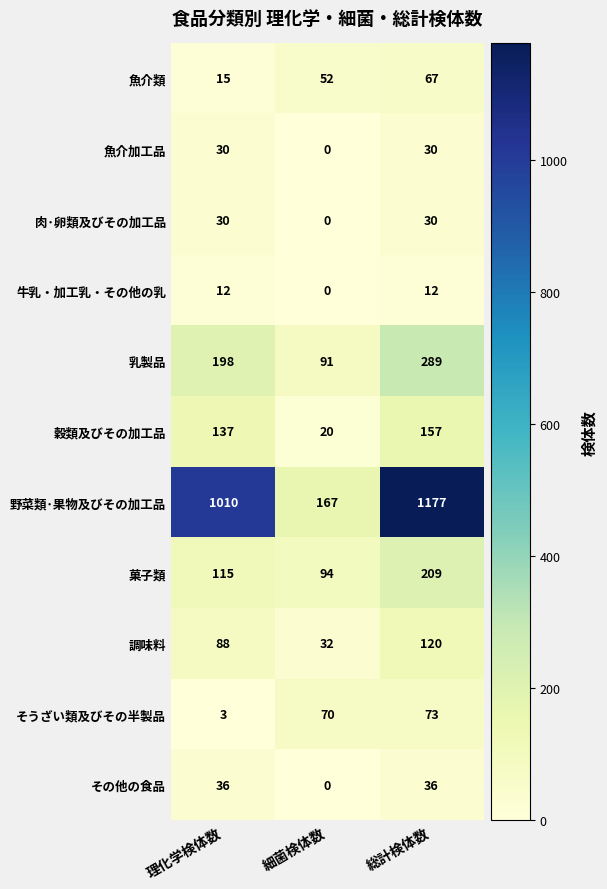

The value of そうざい類及びその半製品 at 理化学検体数 is 2. True or false?

False